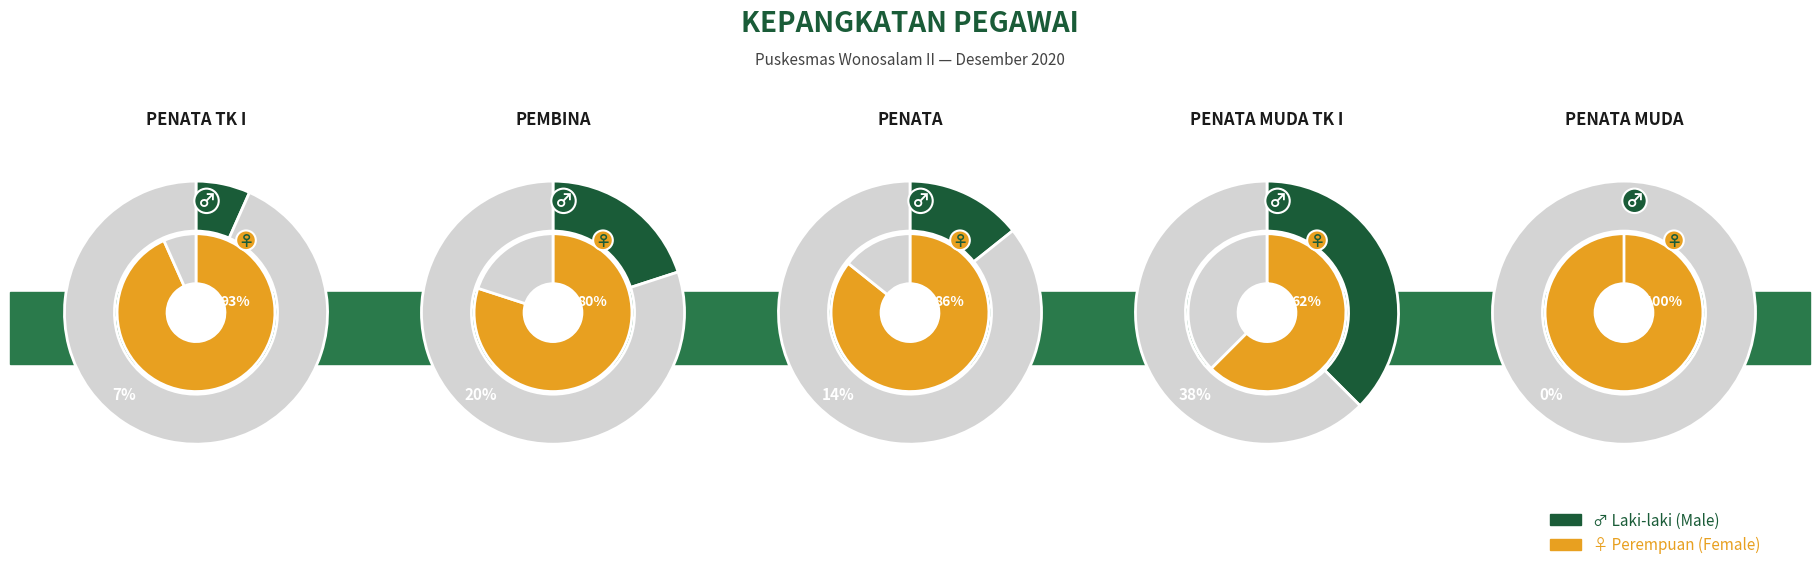

Between Pembina and Penata TK I, which is larger?

Pembina